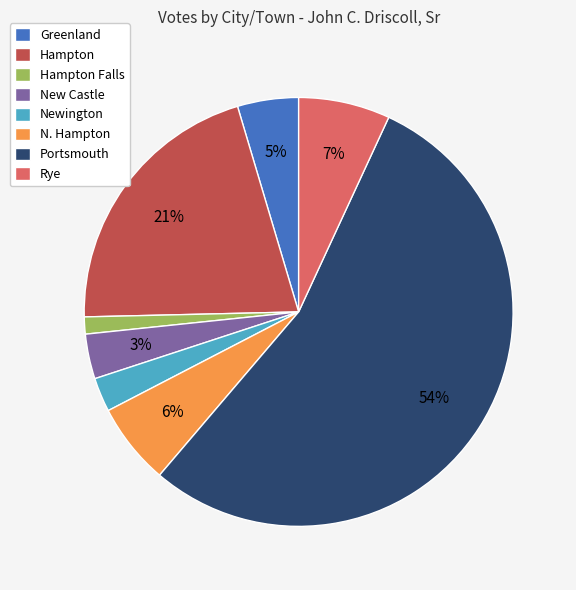

To the nearest percent, what portion does Rye represent?

7%